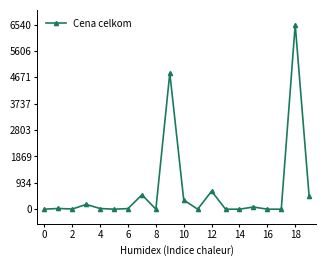

What is the value of the 4th point from the left?

168.9